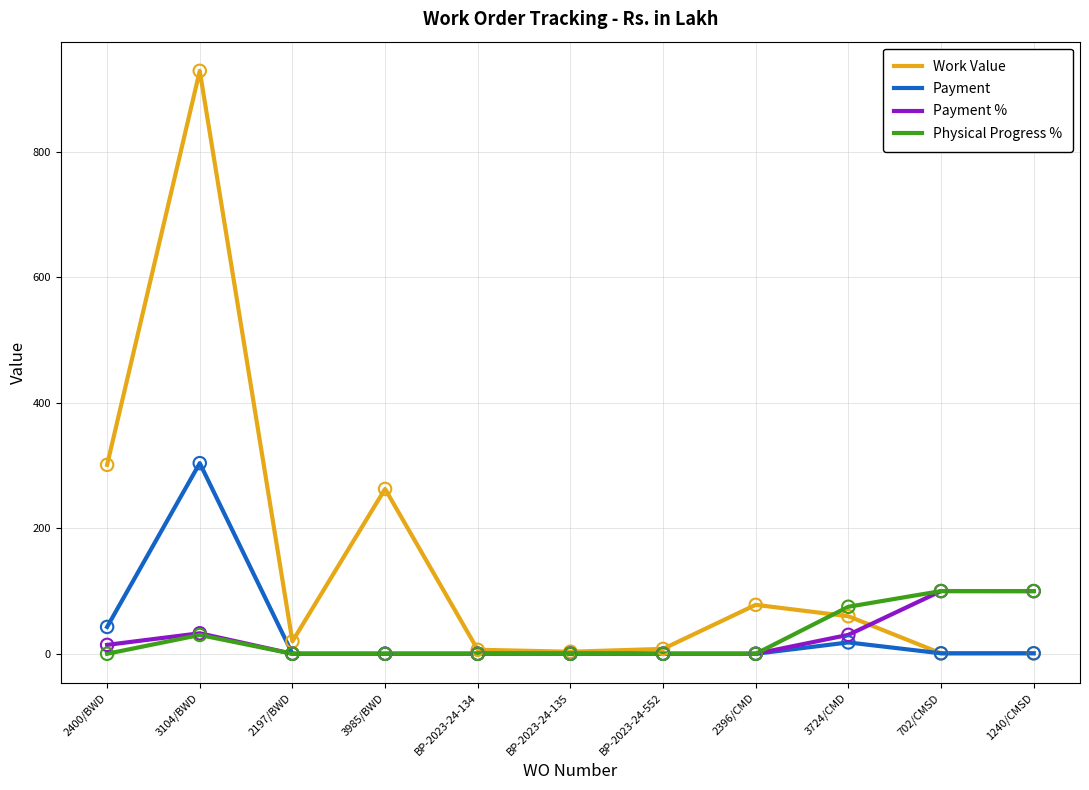

What are all the series names shown in the legend?

Work Value, Payment, Payment %, Physical Progress %